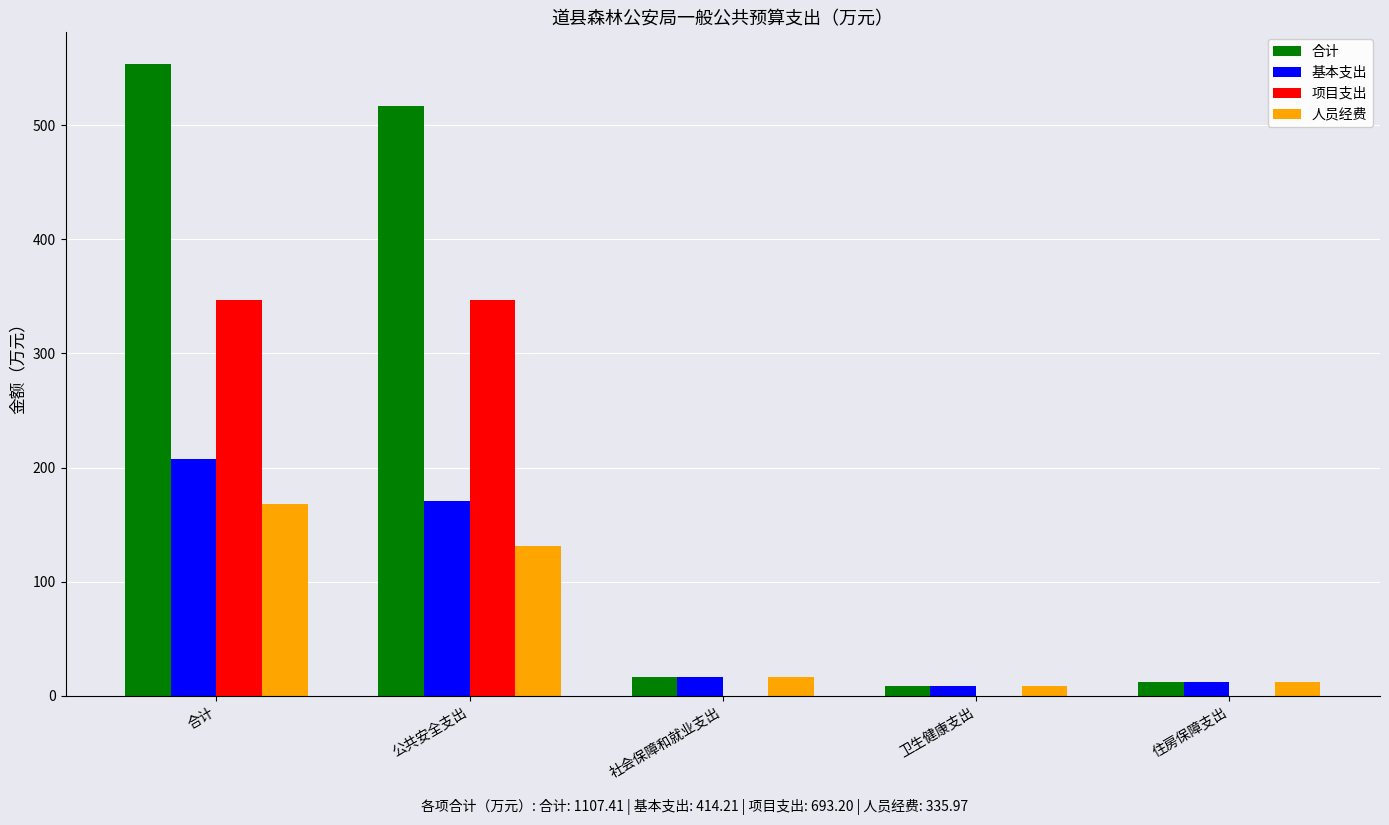

Reading left to right, what are all the values shown in this chart?

合计: 合计=553.7	公共安全支出=516.9	社会保障和就业支出=16.3	卫生健康支出=8.9	住房保障支出=11.7
基本支出: 合计=207.1	公共安全支出=170.3	社会保障和就业支出=16.3	卫生健康支出=8.9	住房保障支出=11.7
项目支出: 合计=346.6	公共安全支出=346.6	社会保障和就业支出=0.0	卫生健康支出=0.0	住房保障支出=0.0
人员经费: 合计=168.0	公共安全支出=131.2	社会保障和就业支出=16.3	卫生健康支出=8.9	住房保障支出=11.7